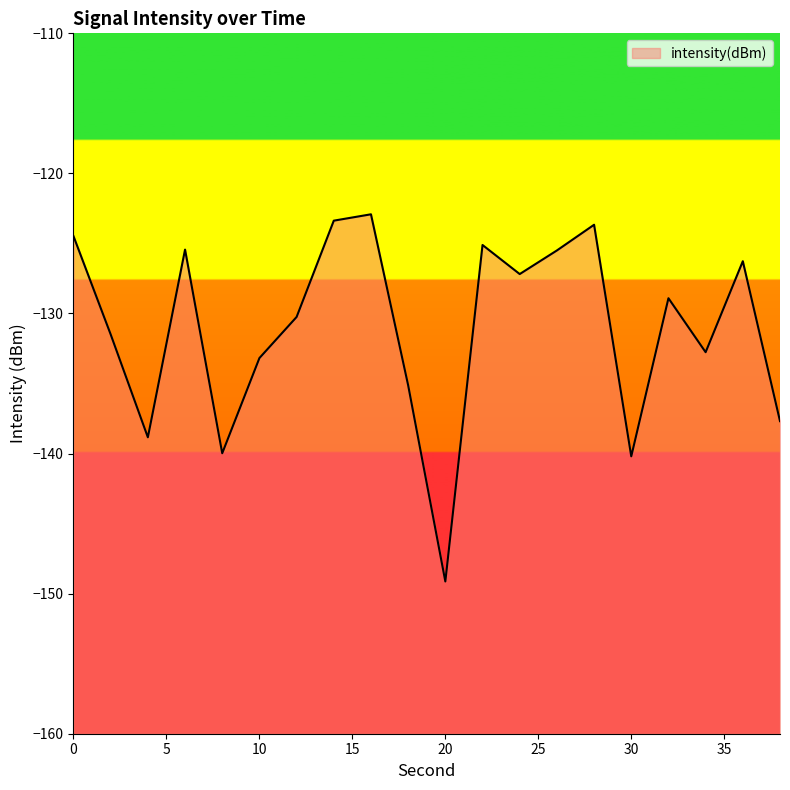

Which label corresponds to the smallest value in the chart?

20